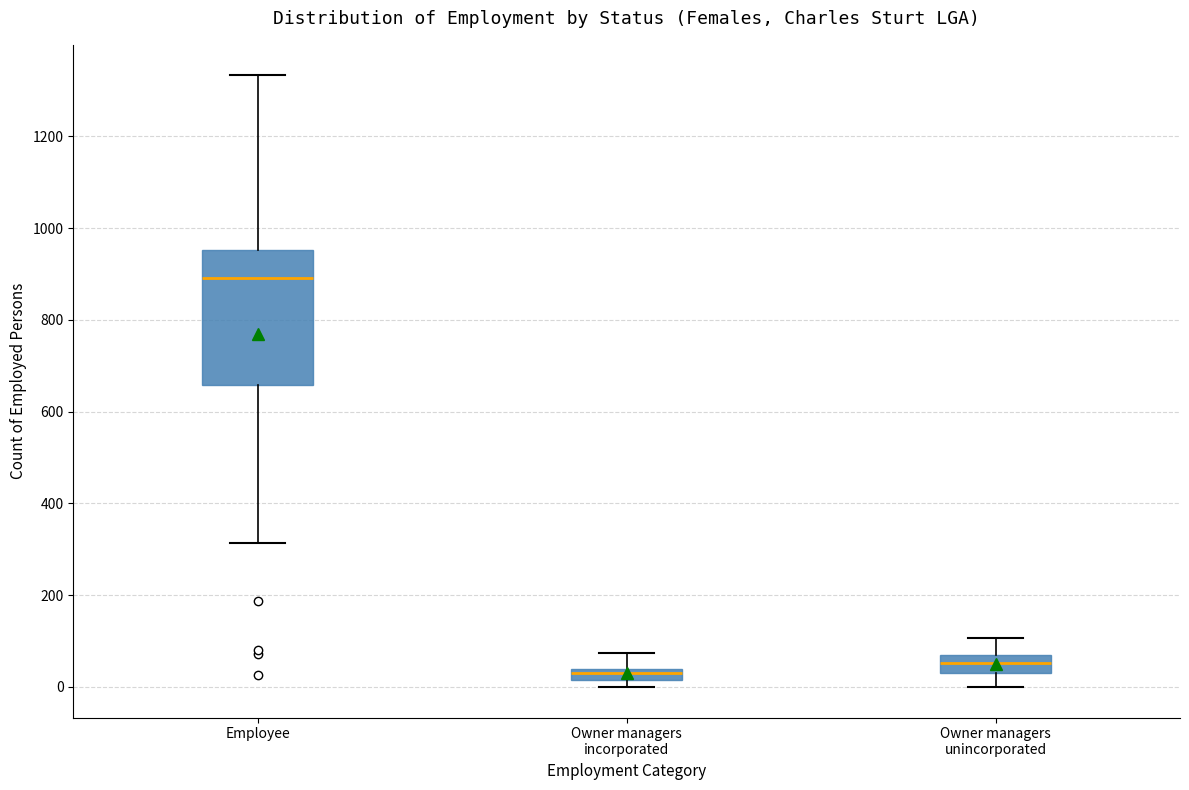

Where is the upper edge of the box for Employee on the y-axis? The values are not printed on the chart, so give them approximately, as read against the axis.

960